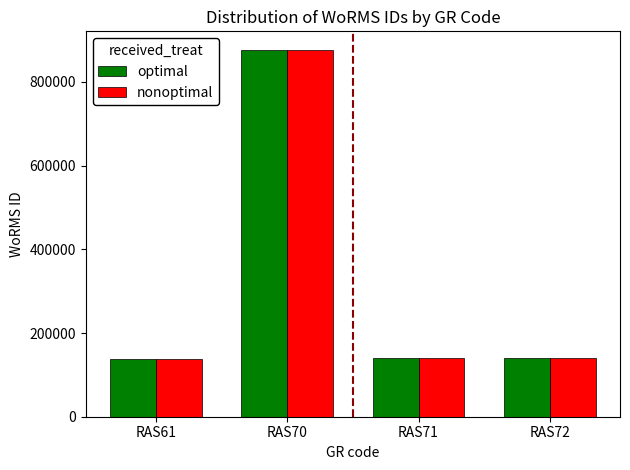

At which label does nonoptimal reach its peak?

RAS70